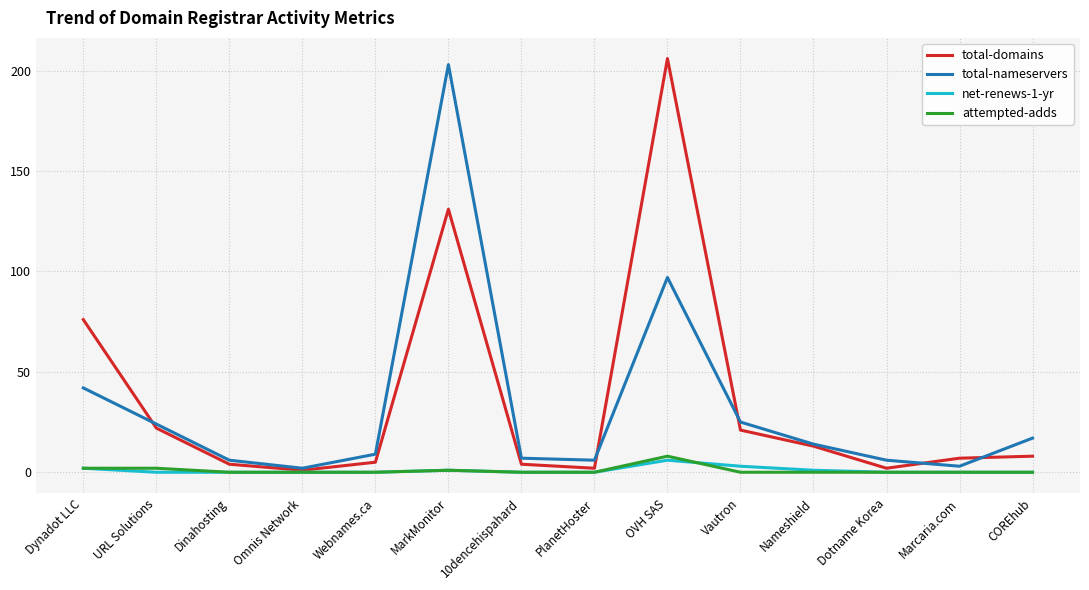

What are all the series names shown in the legend?

total-domains, total-nameservers, net-renews-1-yr, attempted-adds